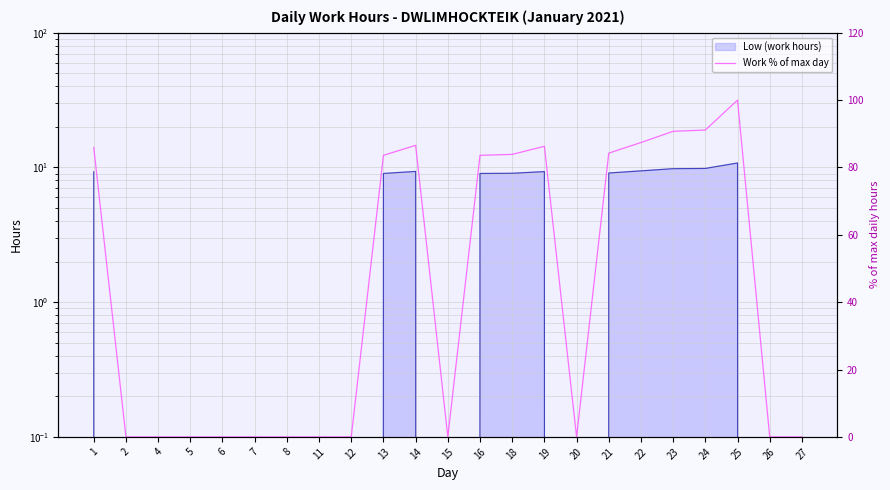

How many data points are above 0?

11